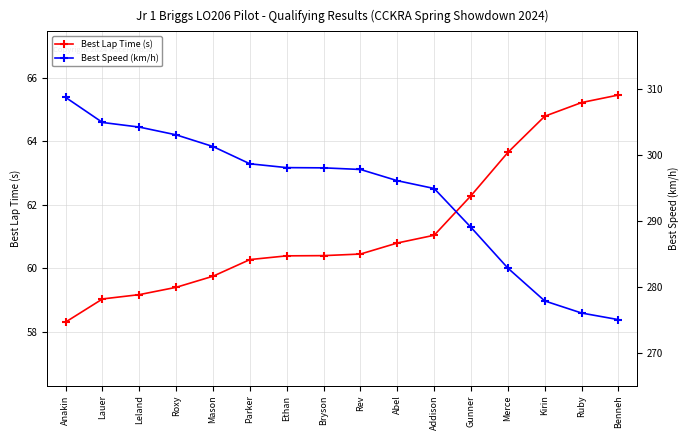

What is the value of the Best Lap Time (s) point at the 6th from the left?

60.3